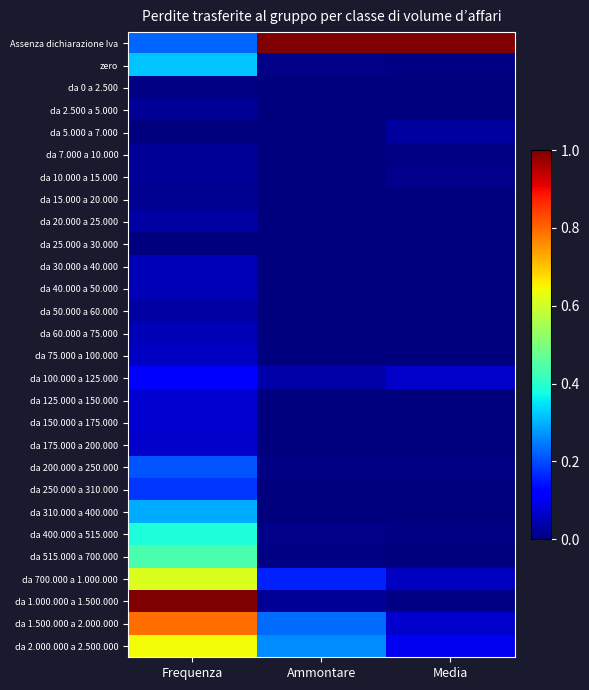

List the series in order of their peak value, highest first.

Assenza dichiarazione Iva, da 1.000.000 a 1.500.000, da 1.500.000 a 2.000.000, da 2.000.000 a 2.500.000, da 700.000 a 1.000.000, da 515.000 a 700.000, da 400.000 a 515.000, zero, da 310.000 a 400.000, da 200.000 a 250.000, da 250.000 a 310.000, da 100.000 a 125.000, da 125.000 a 150.000, da 150.000 a 175.000, da 175.000 a 200.000, da 75.000 a 100.000, da 30.000 a 40.000, da 40.000 a 50.000, da 60.000 a 75.000, da 20.000 a 25.000, da 50.000 a 60.000, da 5.000 a 7.000, da 2.500 a 5.000, da 7.000 a 10.000, da 10.000 a 15.000, da 15.000 a 20.000, da 0 a 2.500, da 25.000 a 30.000